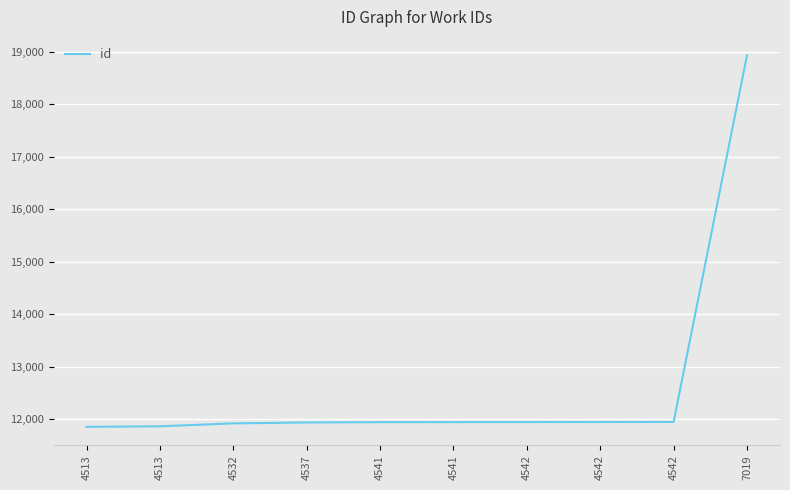

Does the chart have visible grid lines?

Yes